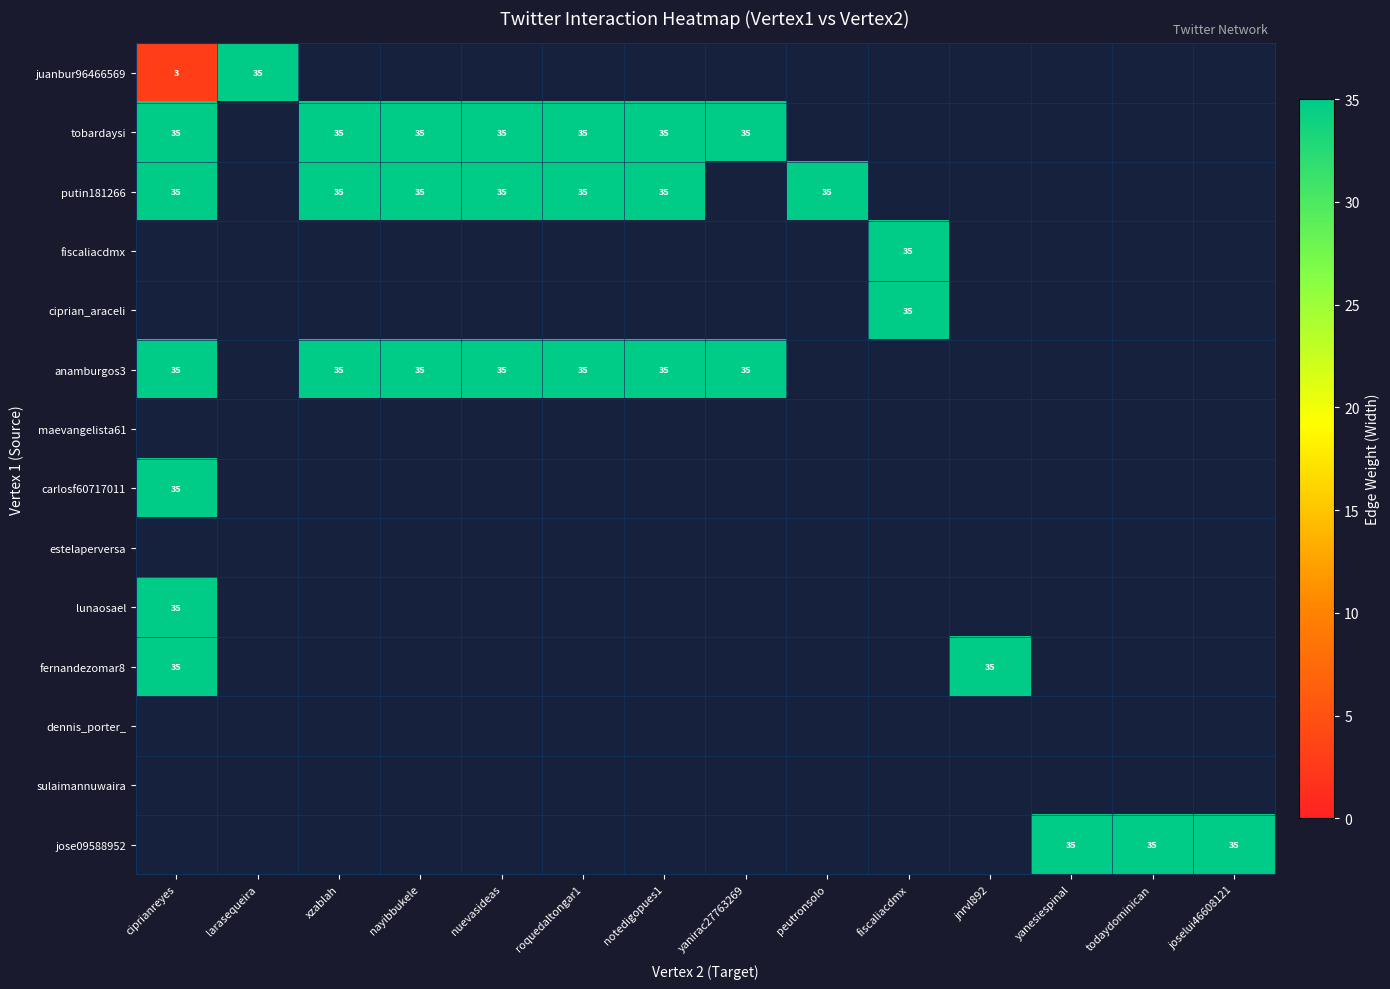

What is the difference between the highest and lowest values at nayibbukele?

35